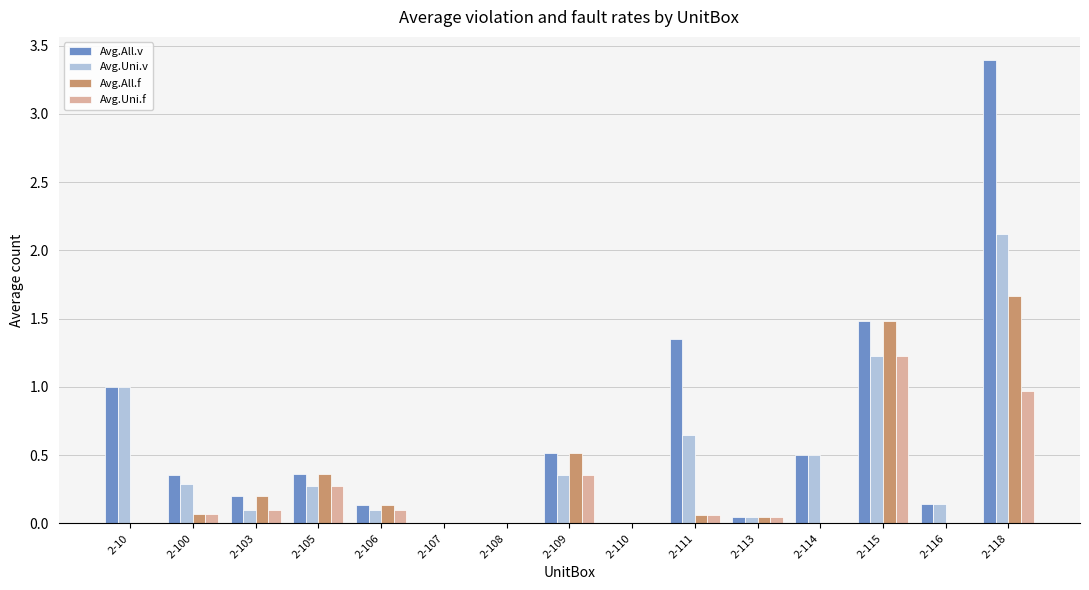

How many groups of bars are there?

15